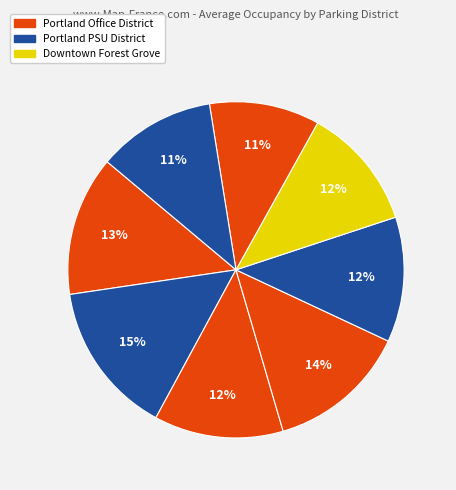

How many slices are in this pie chart?

8